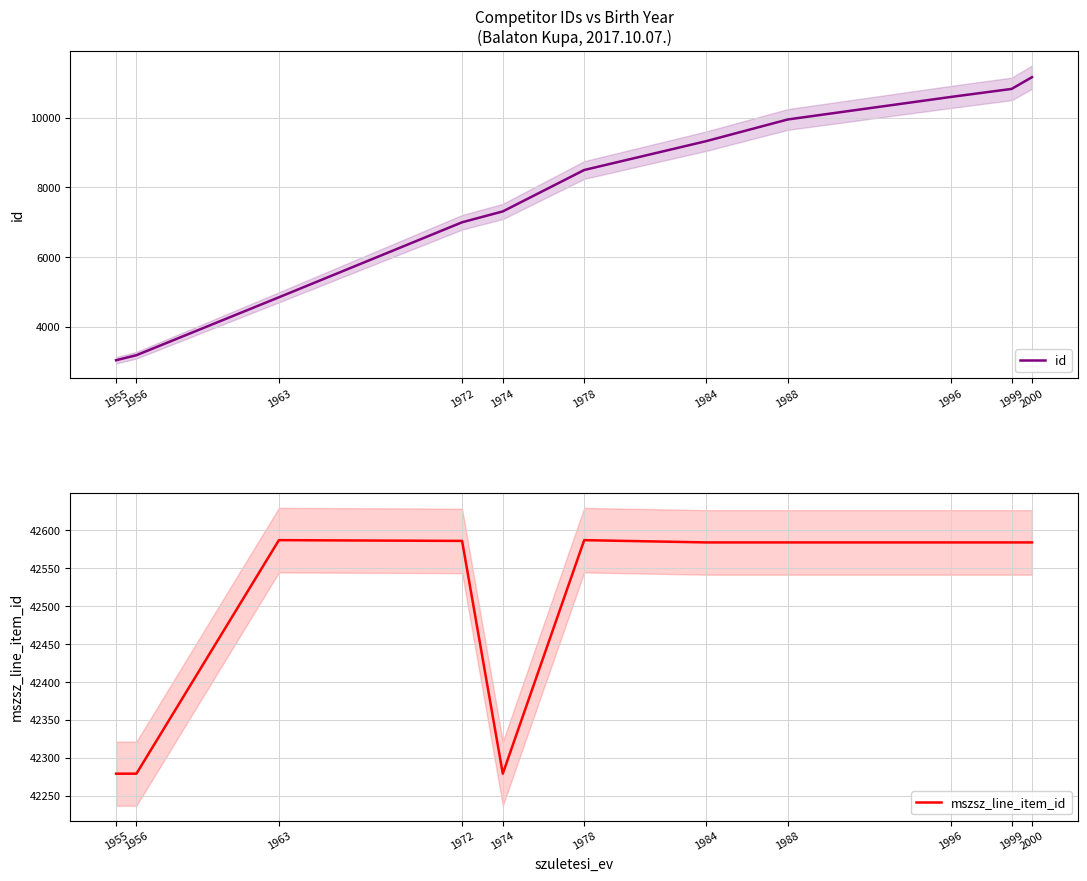

True or false: mszsz_line_item_id and id intersect in this chart.

False